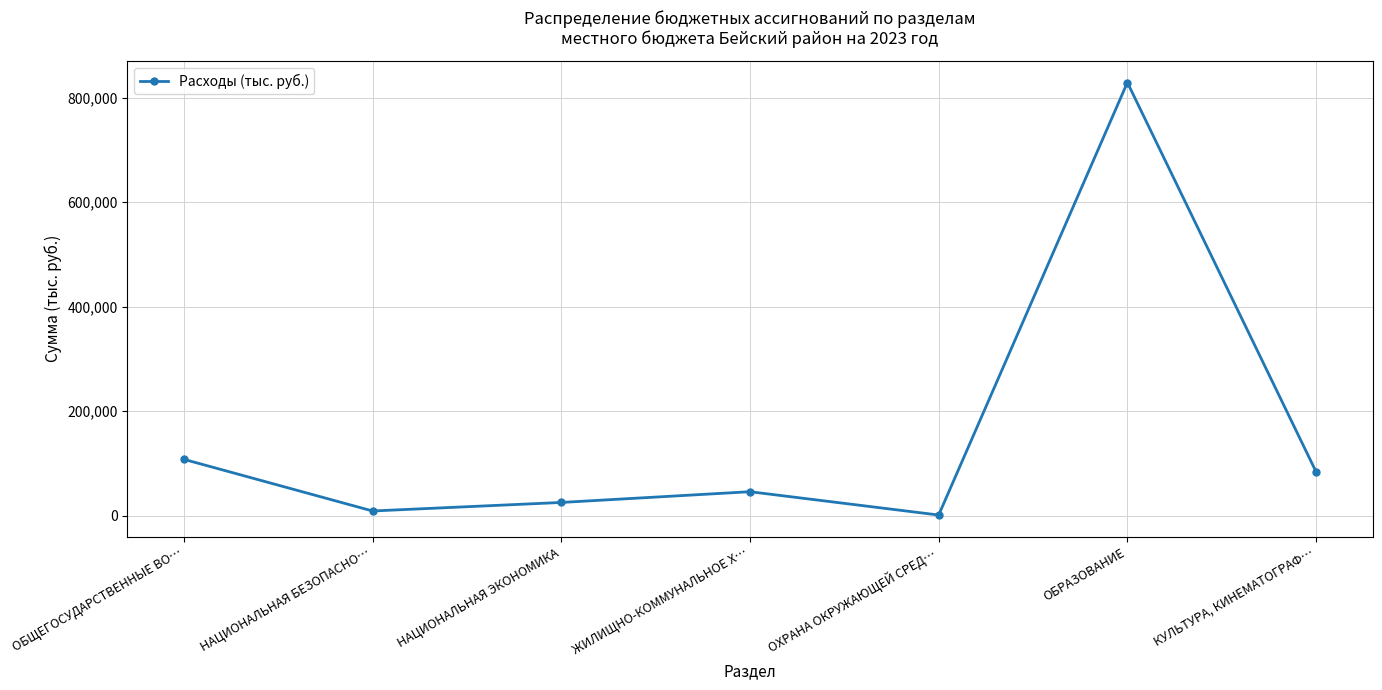

What is the sum of all values?

1103812.9